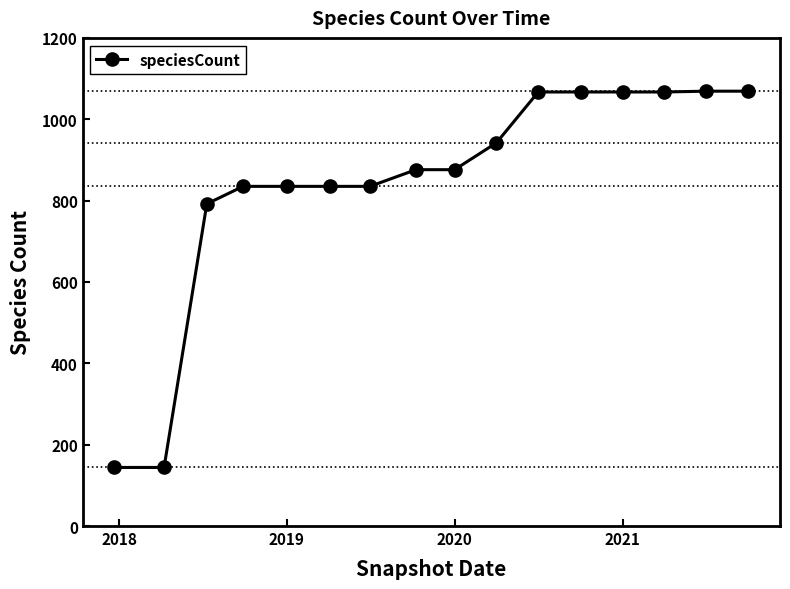

What is the average value?

845